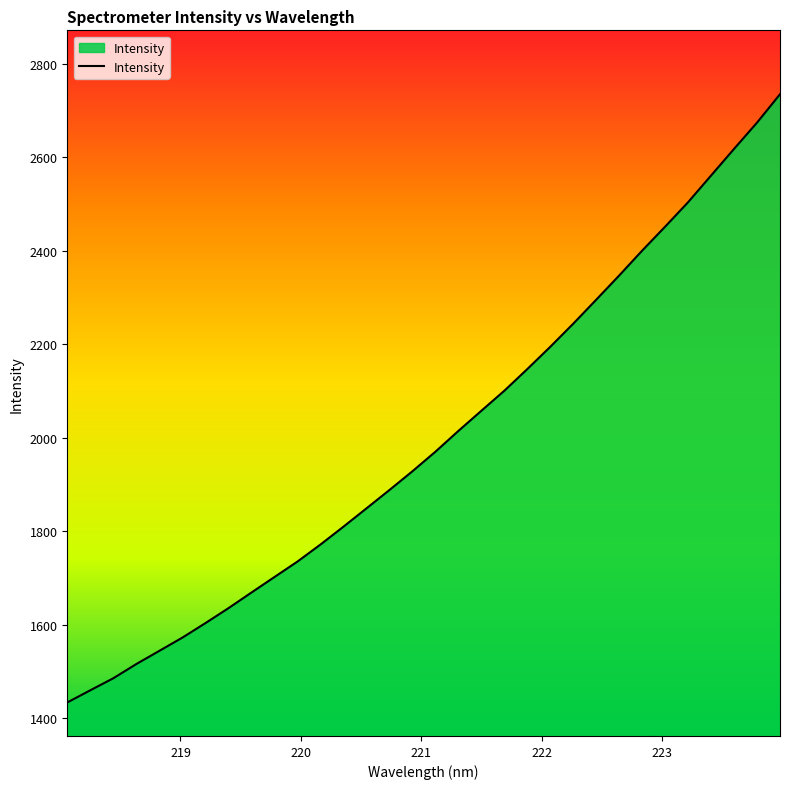

What is the smallest value displayed?

1433.9